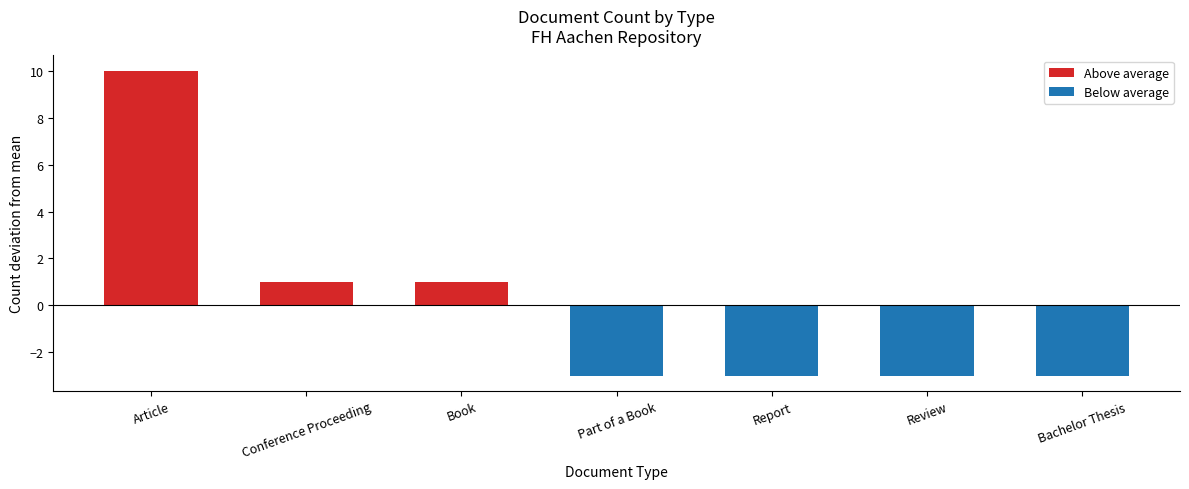

Reading left to right, transcribe all the data shown in this chart.

Above average: Article=10	Conference Proceeding=1	Book=1	Part of a Book=0	Report=0	Review=0	Bachelor Thesis=0
Below average: Article=0	Conference Proceeding=0	Book=0	Part of a Book=-3	Report=-3	Review=-3	Bachelor Thesis=-3